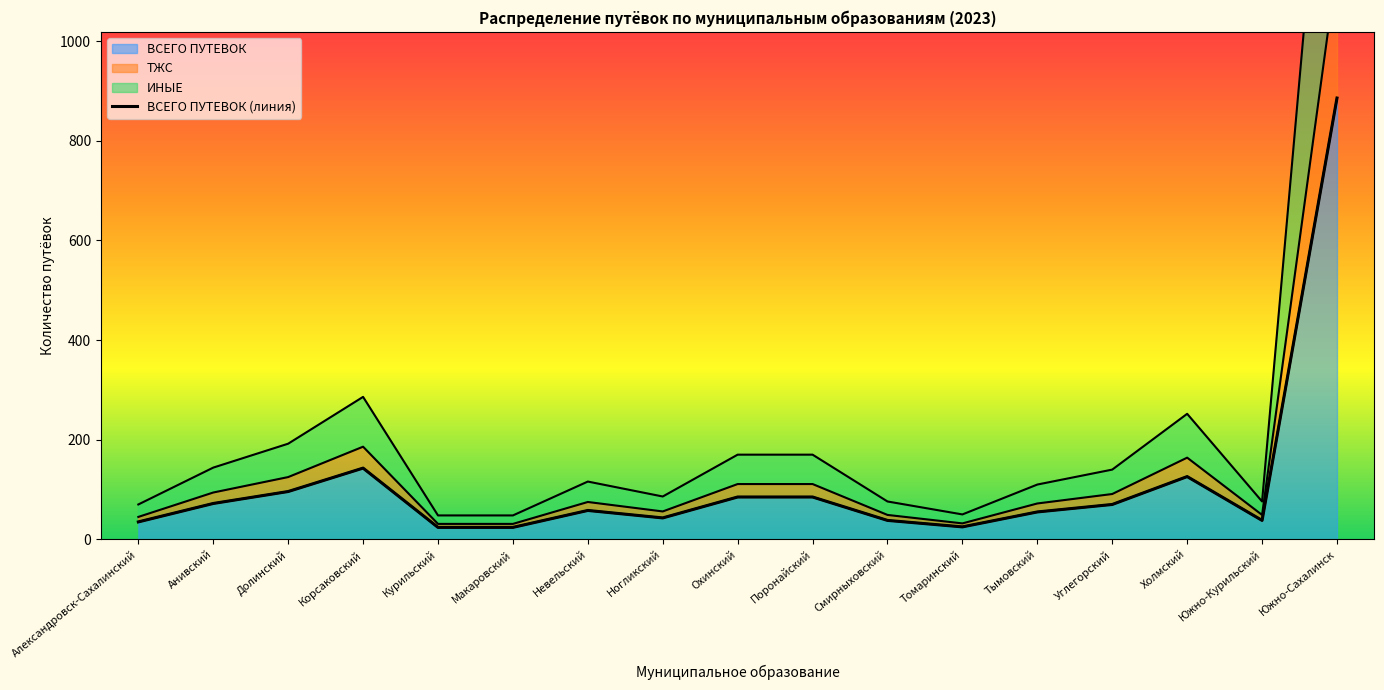

True or false: the data shows 85 at Охинский.

True